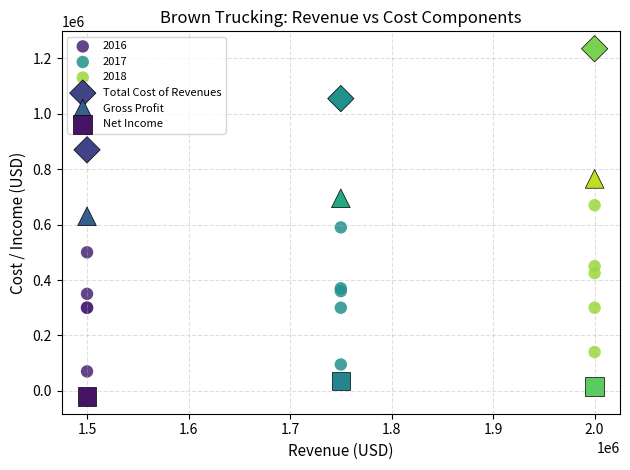

What are all the series names shown in the legend?

2016, 2017, 2018, Total Cost of Revenues, Gross Profit, Net Income